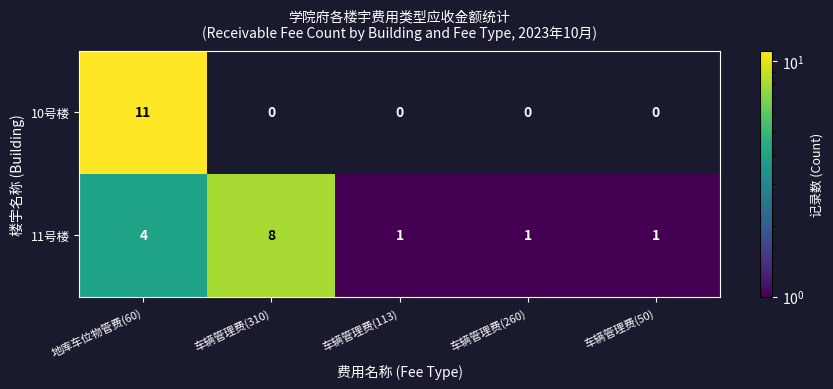

At 地库车位物管费(60), list the series in order from smallest to largest.

11号楼, 10号楼